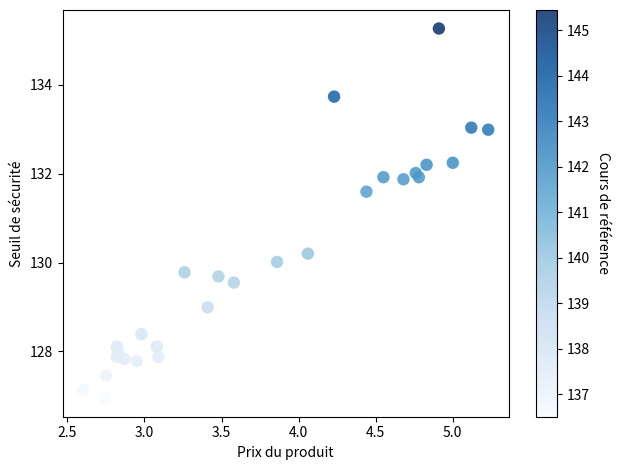

What is the range of Y values (max minus min)?

8.3